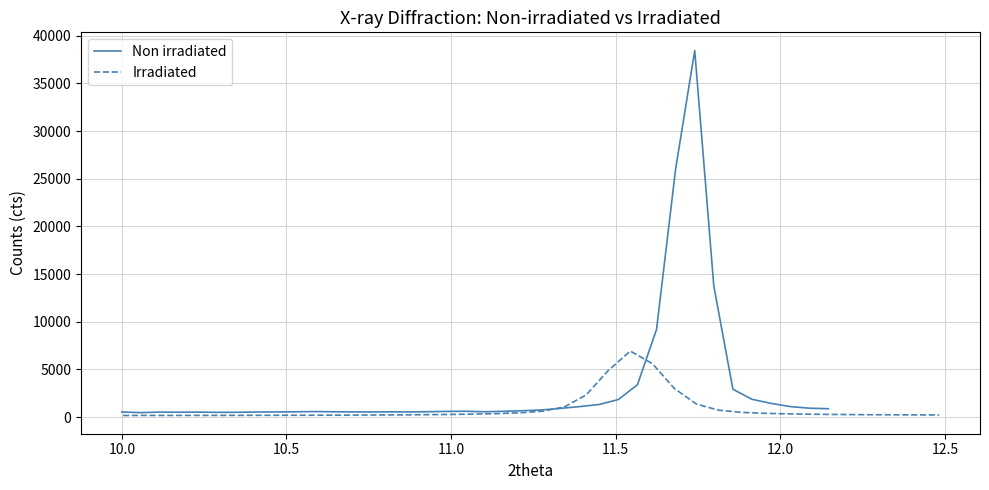

What is the highest value of the Non irradiated series?

38452.2